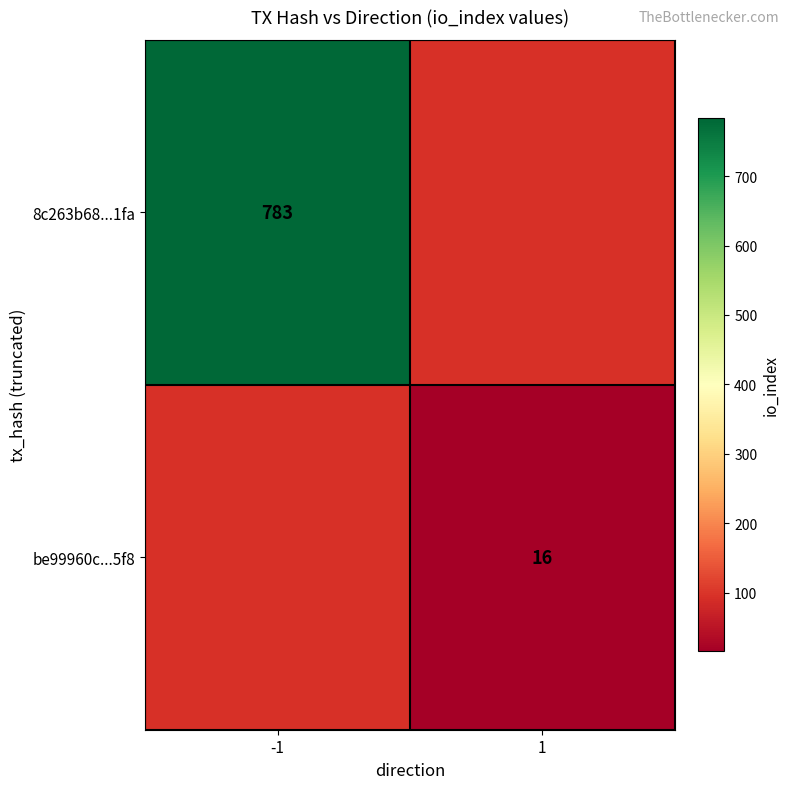

What is the maximum value shown in the chart?

783.0